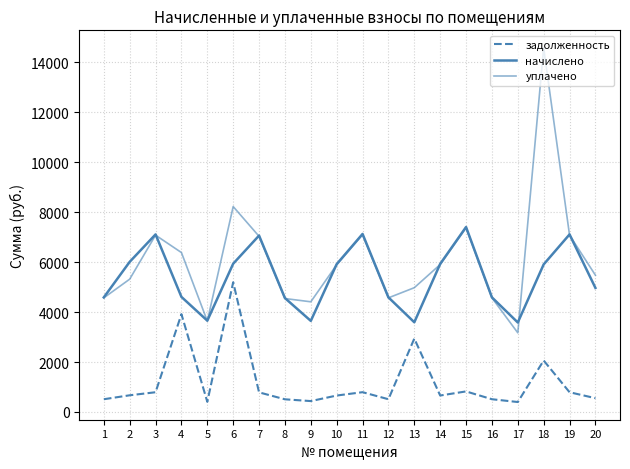

How many lines are shown in the chart?

3